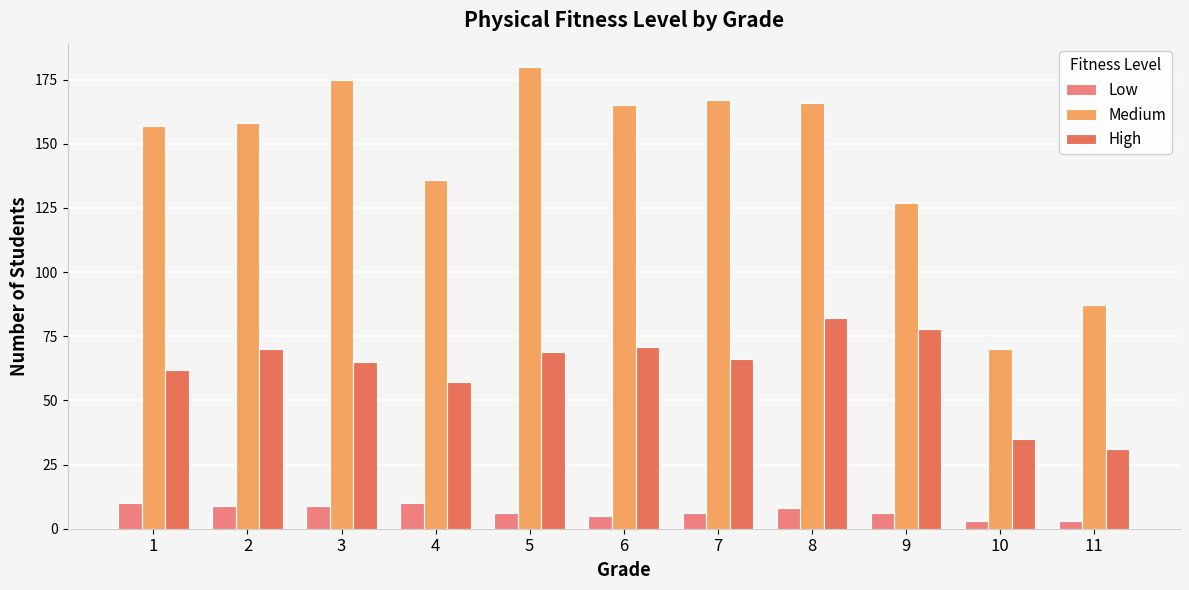

What are all the series names shown in the legend?

Low, Medium, High